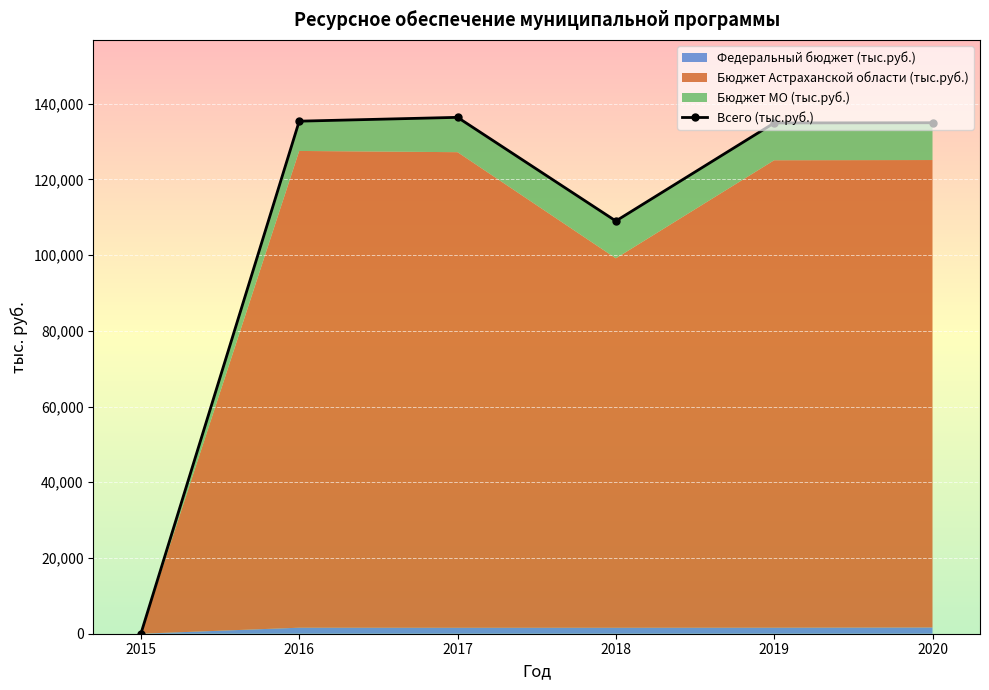

What is the approximate value at 2018?

109020.3